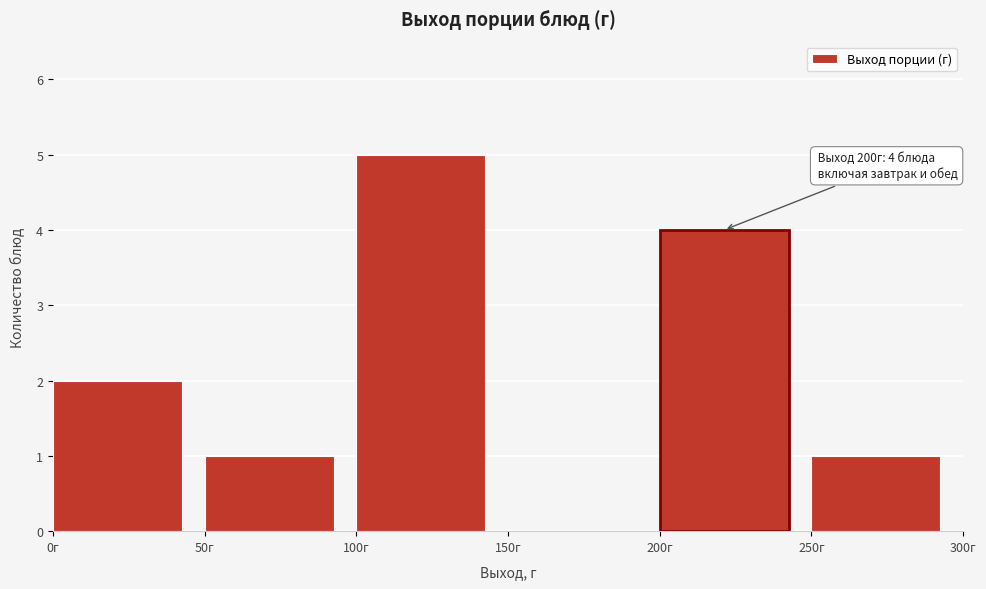

Over which range of the x-axis is the bar tallest?

100 to 150